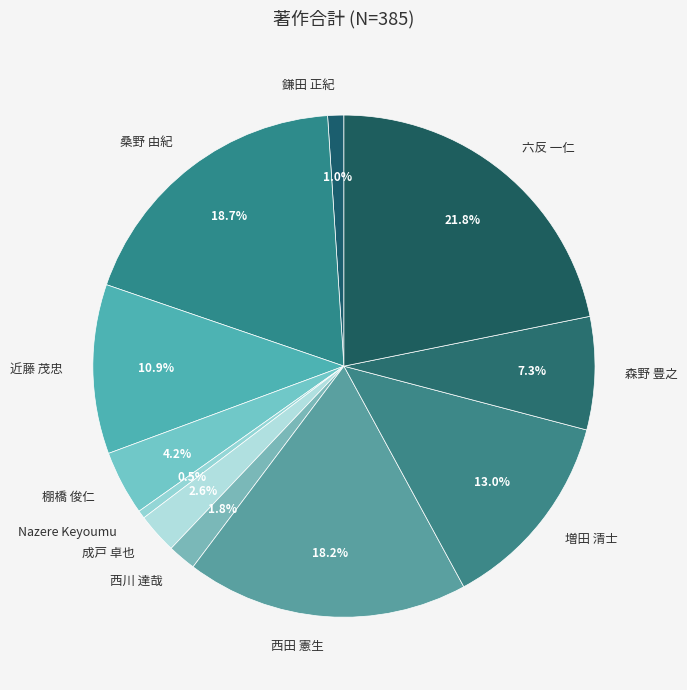

How many segments does this pie chart have?

11